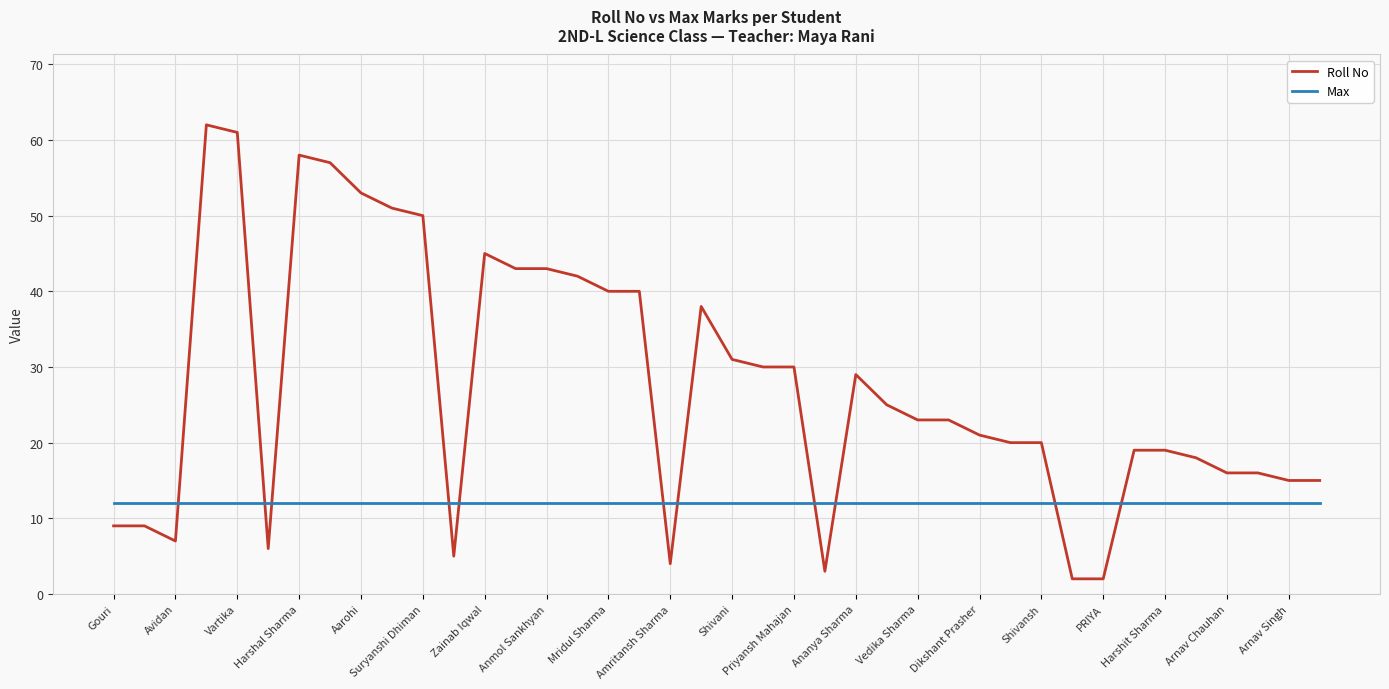

What is the minimum value for Max?

12